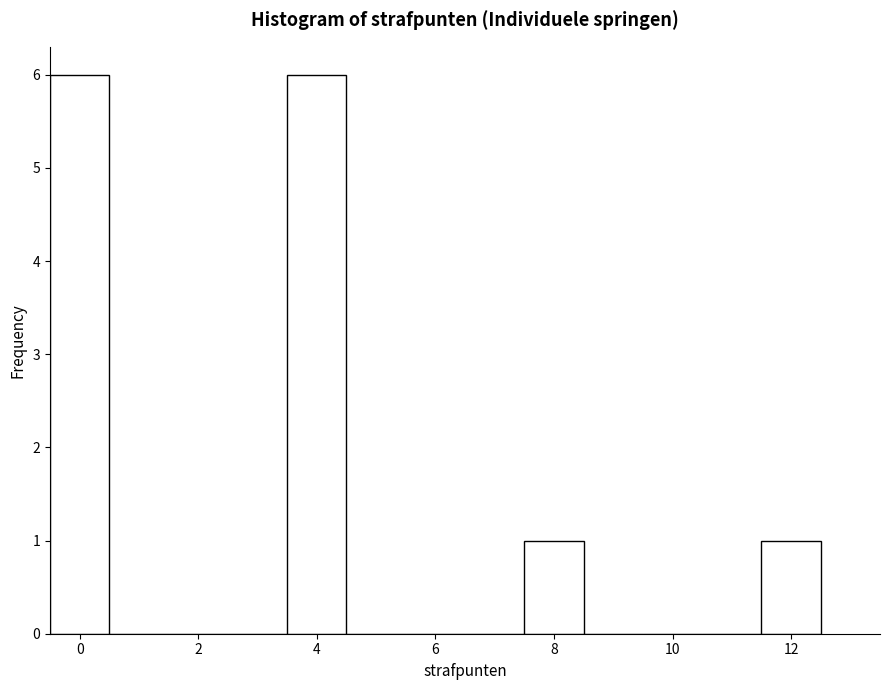

Reading left to right, list every bar in this chart as the range it spans on the x-axis followed by its height. Neither the bar edges nor the heights are printed on the chart, so give them approximately, as read against the axes.

-0.5 to 0.5: 6
0.5 to 1.5: 0
1.5 to 2.5: 0
2.5 to 3.5: 0
3.5 to 4.5: 6
4.5 to 5.5: 0
5.5 to 6.5: 0
6.5 to 7.5: 0
7.5 to 8.5: 1
8.5 to 9.5: 0
9.5 to 10.5: 0
10.5 to 11.5: 0
11.5 to 12.5: 1